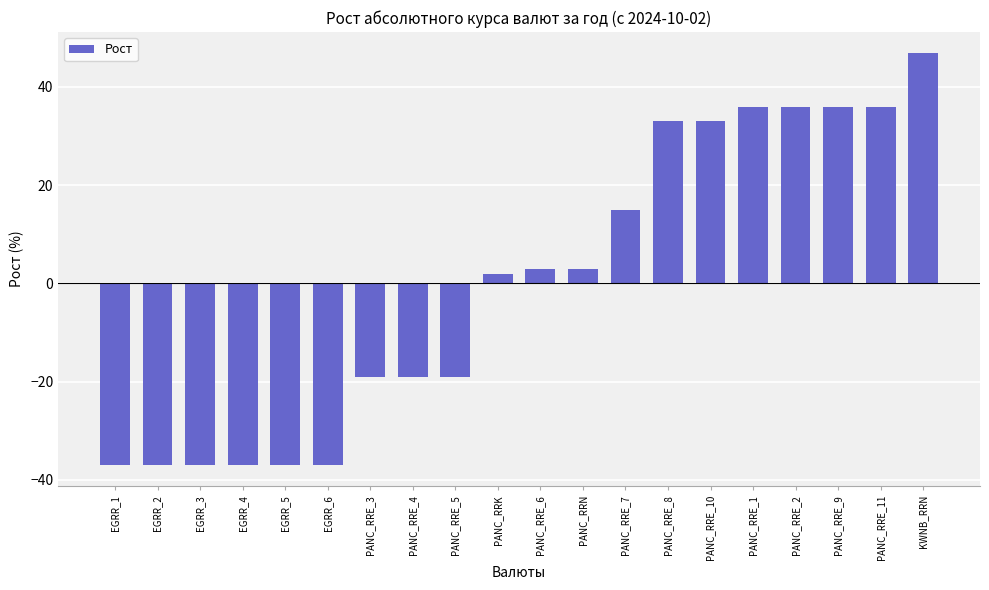

Which category has the highest value across all series?

KWNB_RRN